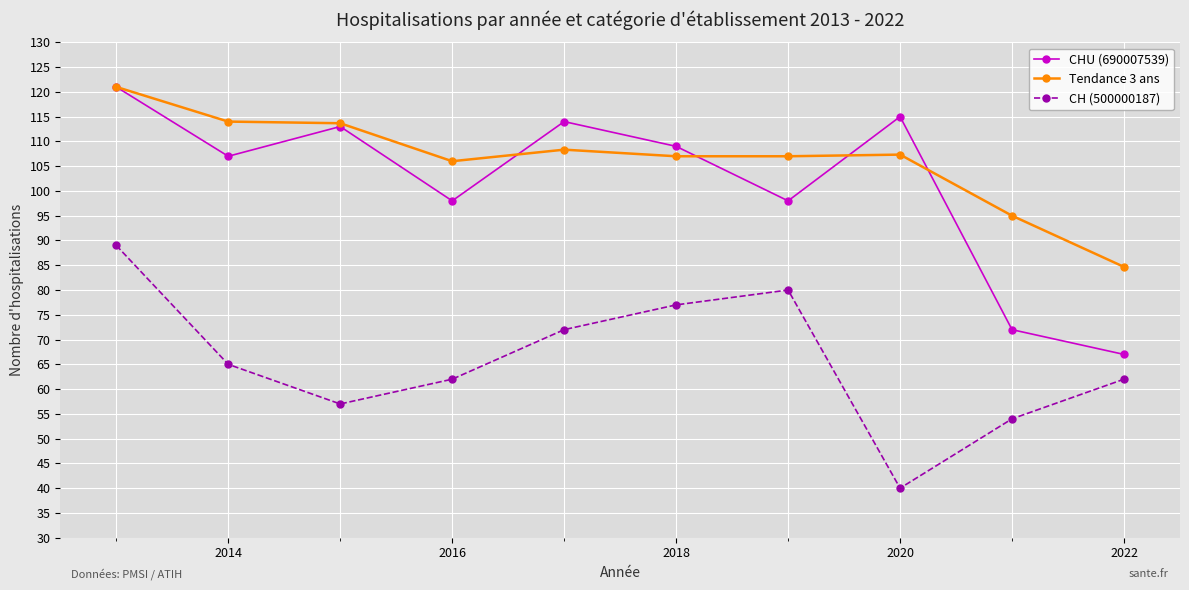

What is the value of the Tendance 3 ans point at the 1st from the left?

121.0